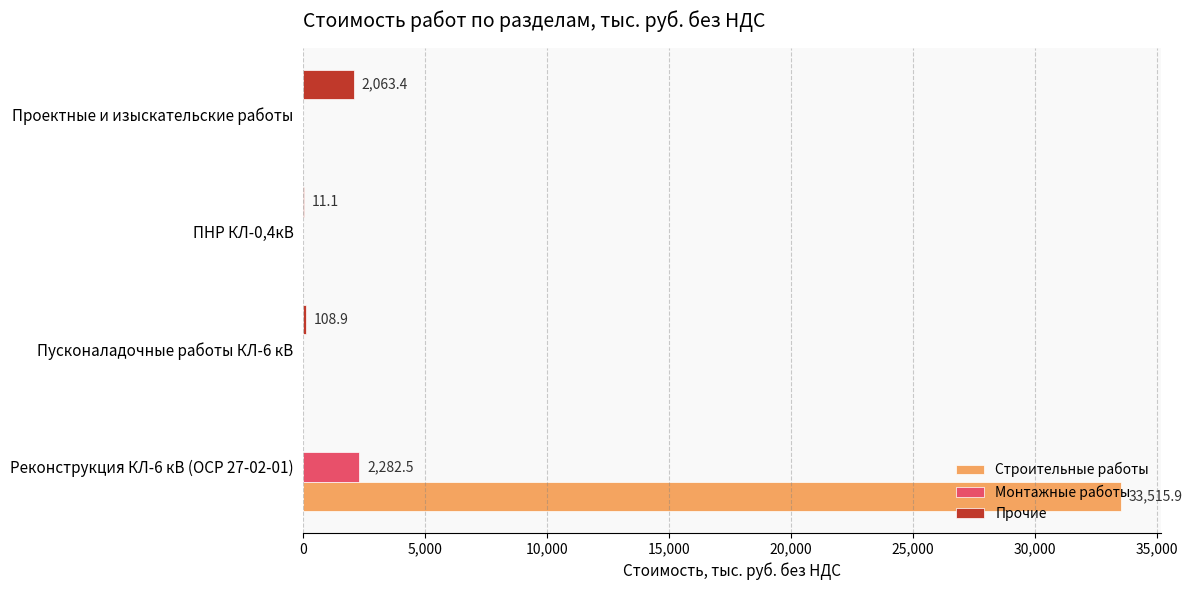

What is the sum of all Прочие values?

2183.4